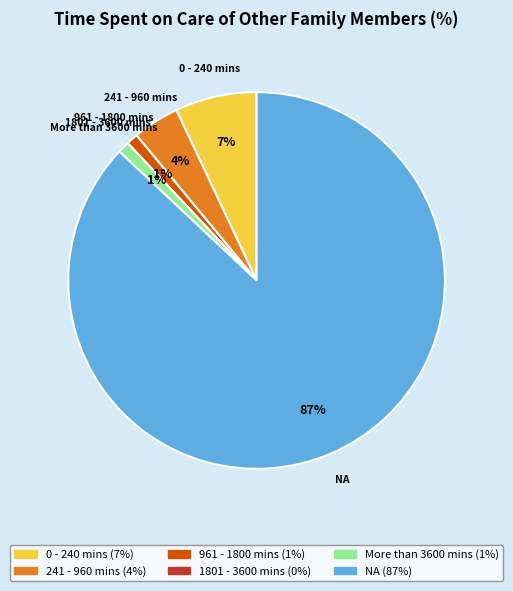

To the nearest percent, what is the combined percentage of More than 3600 mins and 961 - 1800 mins?

2%